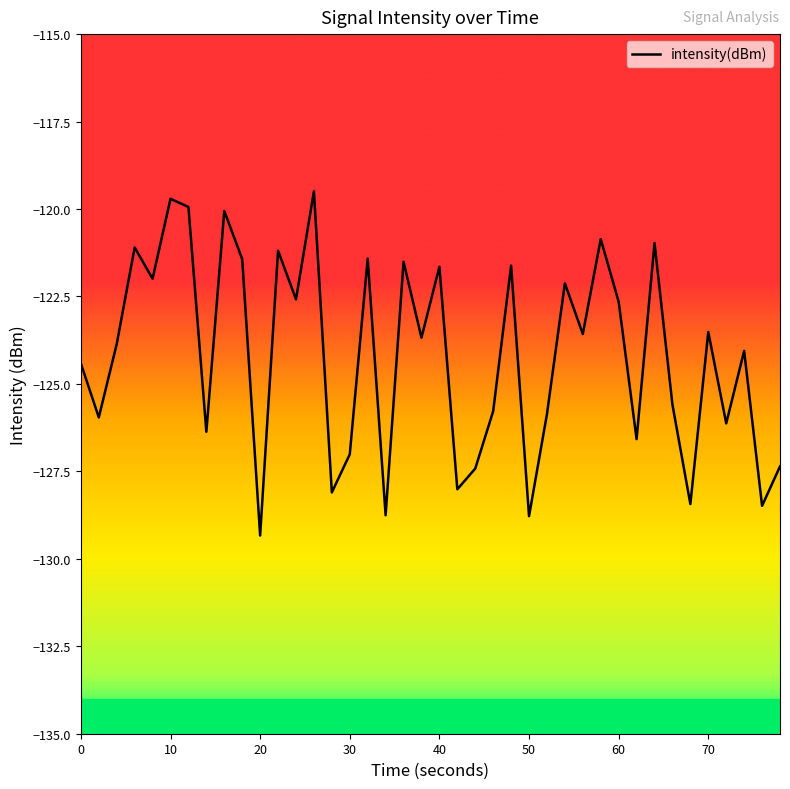

How many interior local valleys (lower than both neighbors) does the data have?

15